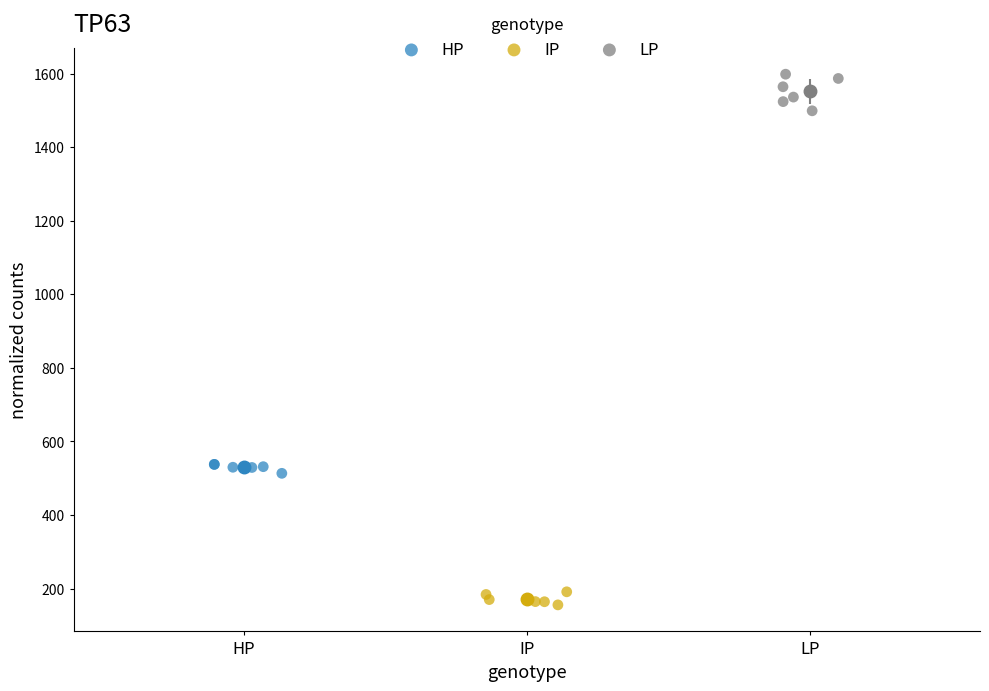

What are all the series names shown in the legend?

HP, IP, LP